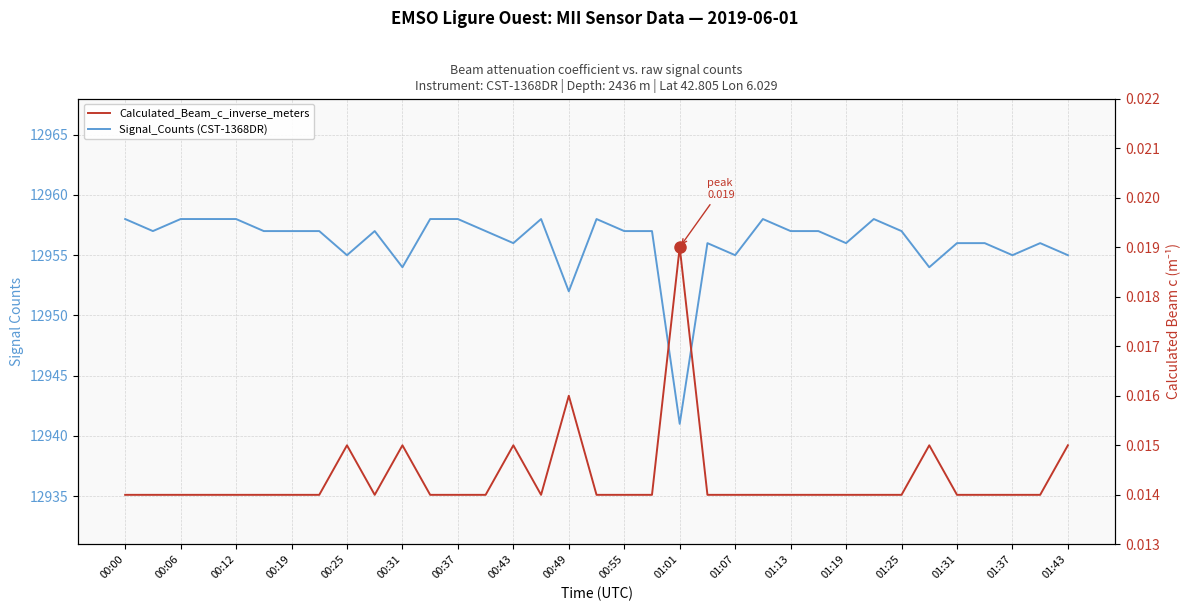

Rank the series by their average value, from highest to lowest.

Signal_Counts (CST-1368DR), Calculated_Beam_c_inverse_meters